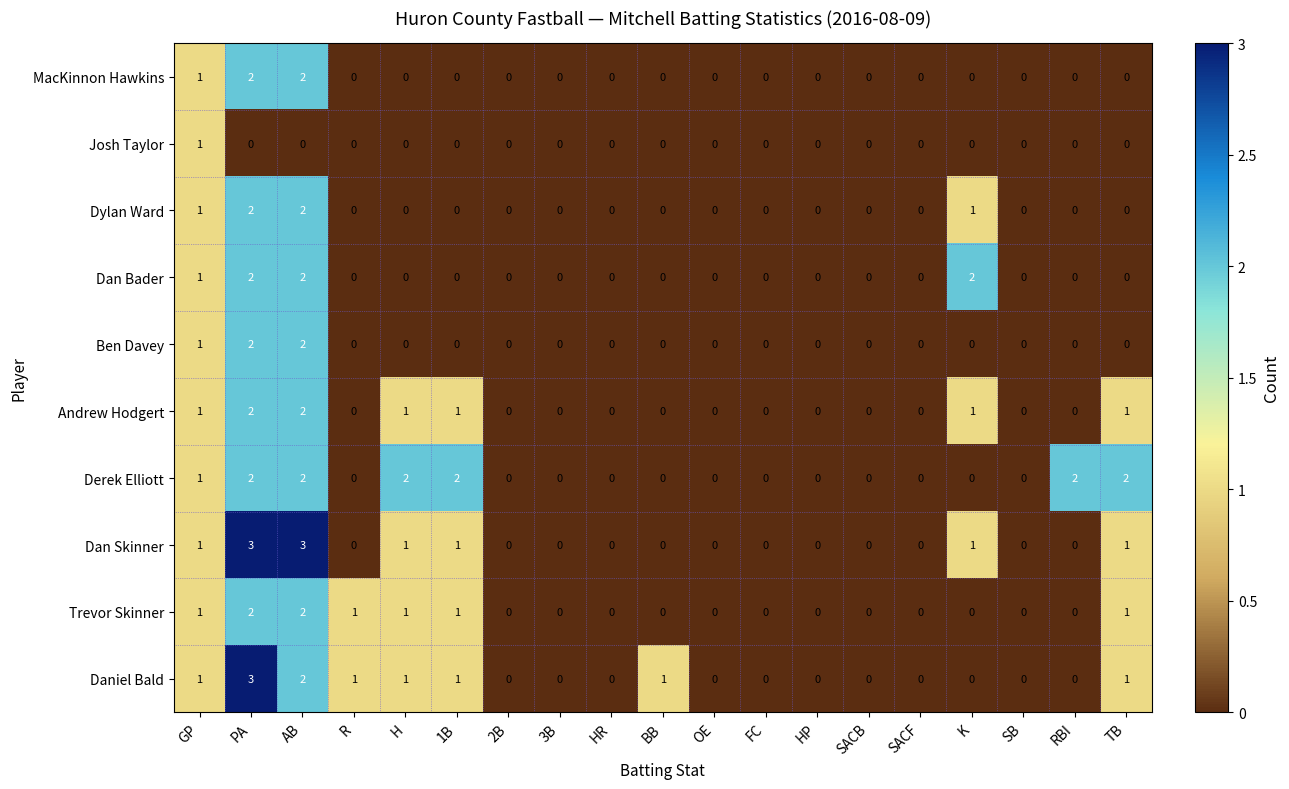

At which label does Josh Taylor reach its peak?

GP